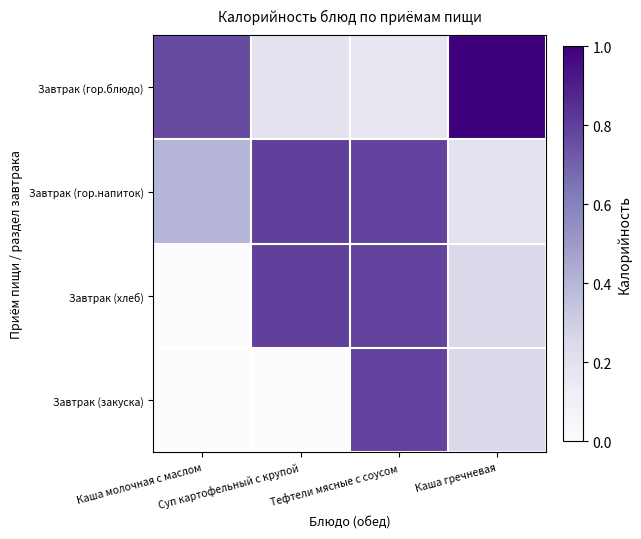

Reading left to right, extract all data points from this chart.

Завтрак (гор.блюдо): Каша молочная с маслом=0.8	Суп картофельный с крупой=0.2	Тефтели мясные с соусом=0.2	Каша гречневая=1.0
Завтрак (гор.напиток): Каша молочная с маслом=0.4	Суп картофельный с крупой=0.8	Тефтели мясные с соусом=0.8	Каша гречневая=0.2
Завтрак (хлеб): Каша молочная с маслом=0.0	Суп картофельный с крупой=0.8	Тефтели мясные с соусом=0.8	Каша гречневая=0.3
Завтрак (закуска): Каша молочная с маслом=0.0	Суп картофельный с крупой=0.0	Тефтели мясные с соусом=0.8	Каша гречневая=0.3